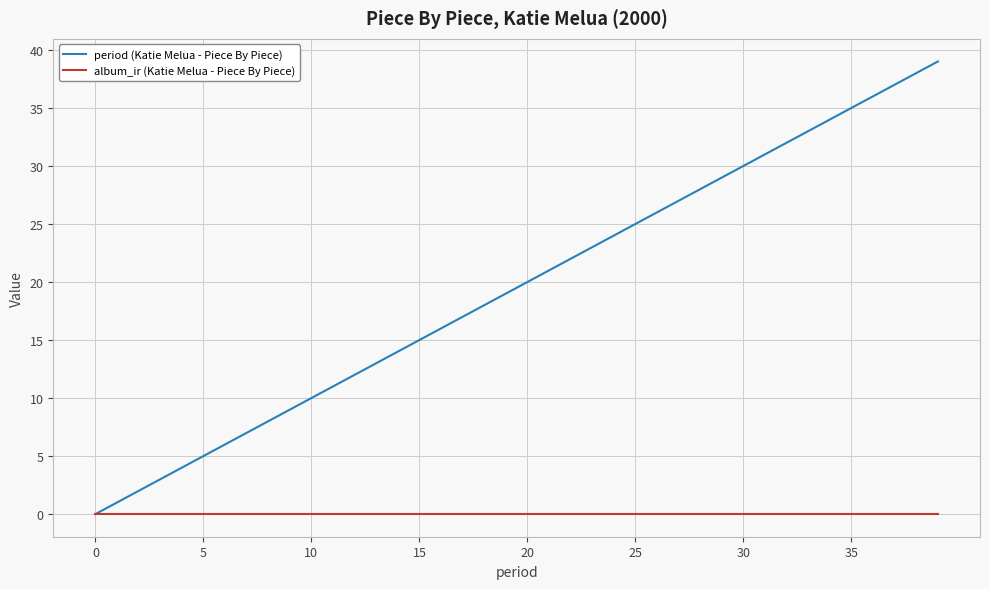

Rank the series by their maximum value, from highest to lowest.

period (Katie Melua - Piece By Piece), album_ir (Katie Melua - Piece By Piece)